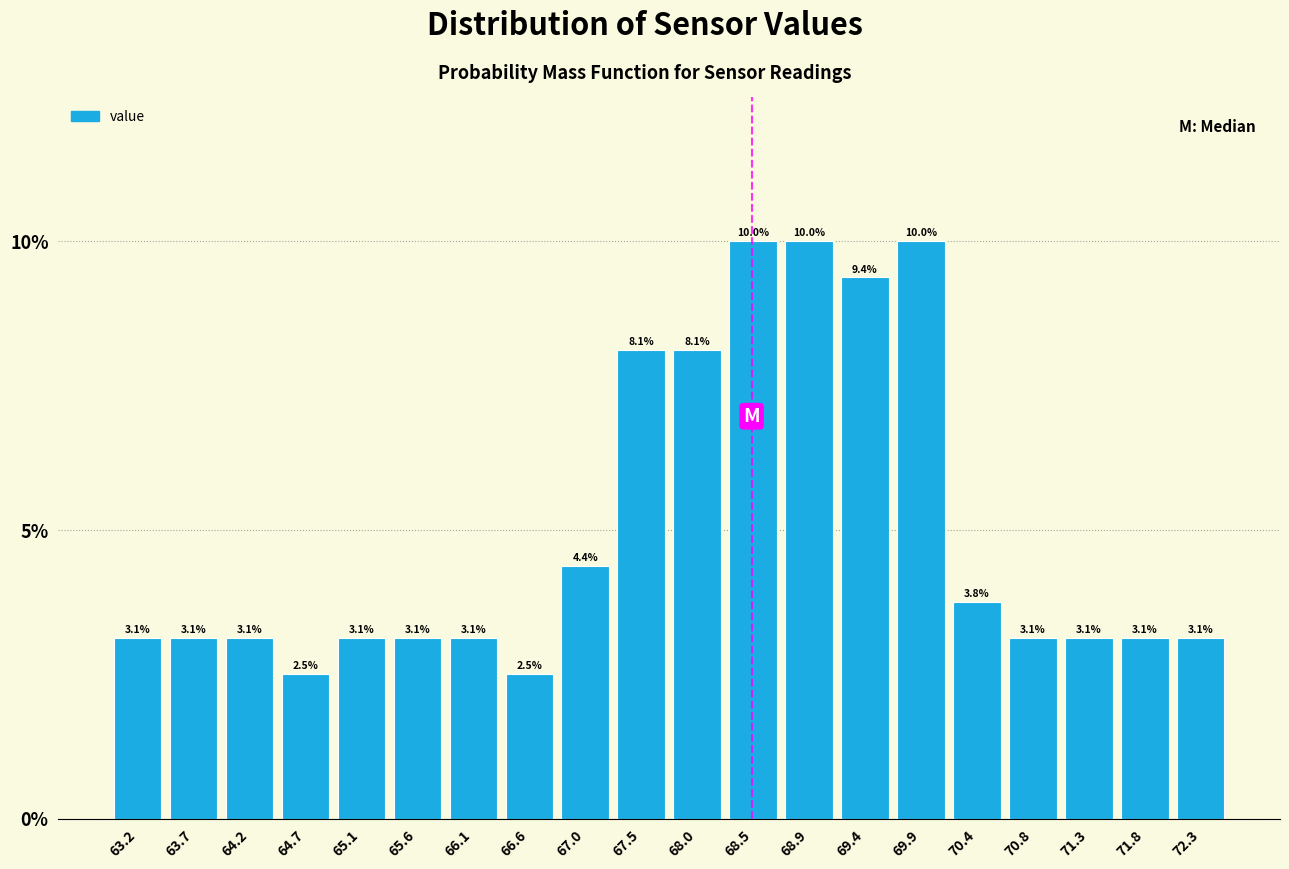

How tall is the bar that spans 65.850 to 66.325 on the x-axis? The bar edges are not printed on the chart, so give them approximately, as read against the axis.

3.1